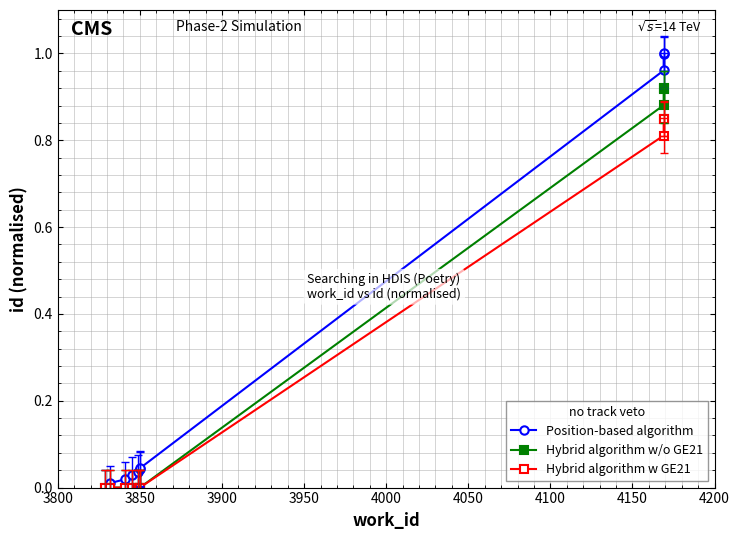

True or false: Hybrid algorithm w/o GE21 has more than 1 points higher than both neighbors.

False